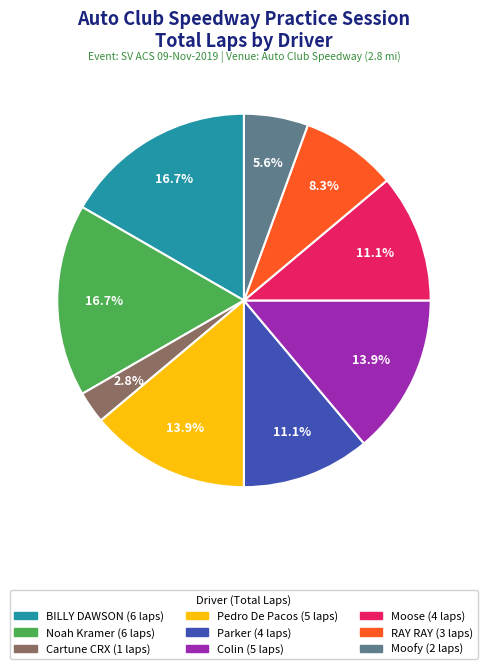

Does any single category account for the majority?

No